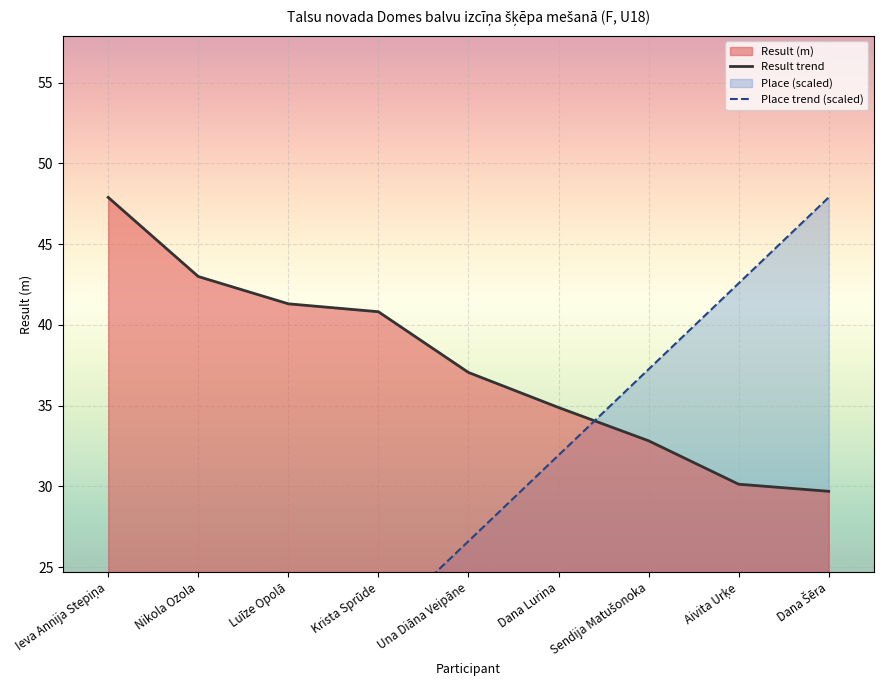

What is the difference between the second highest and minimum values in the Place trend (scaled) series?

37.3